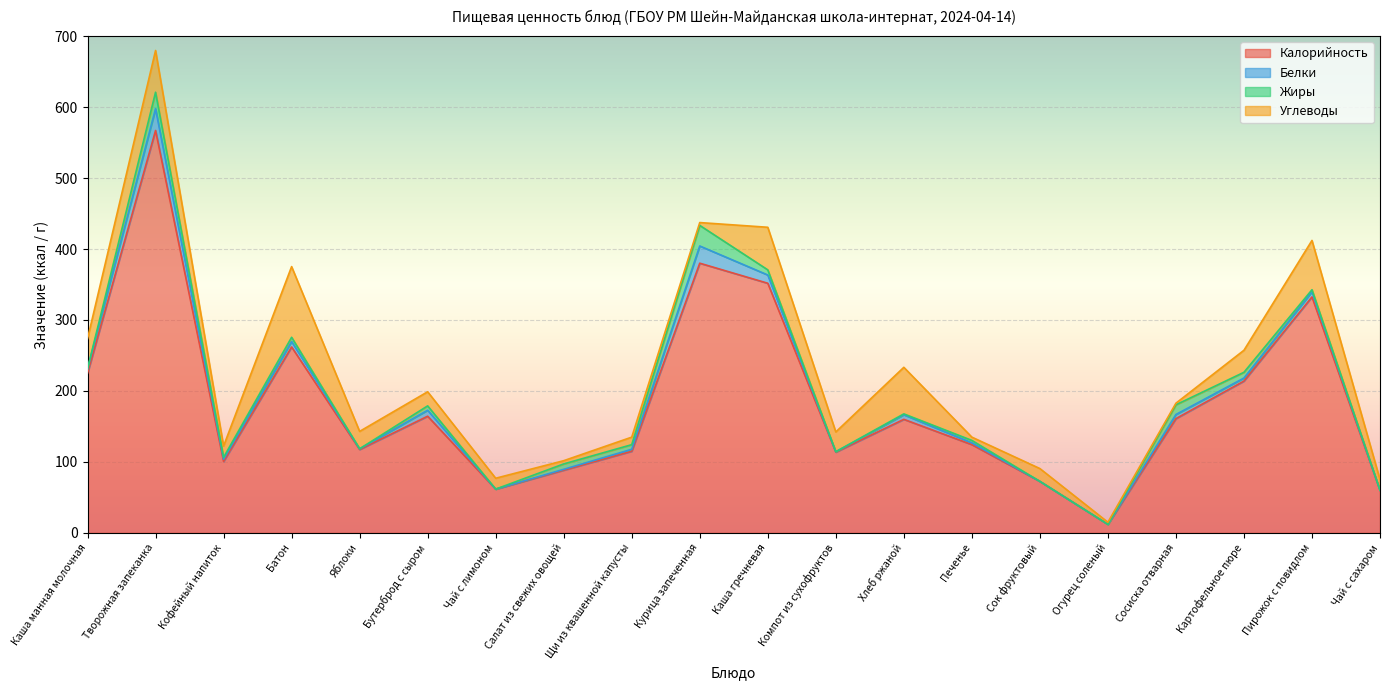

True or false: Калорийность and Углеводы intersect in this chart.

False